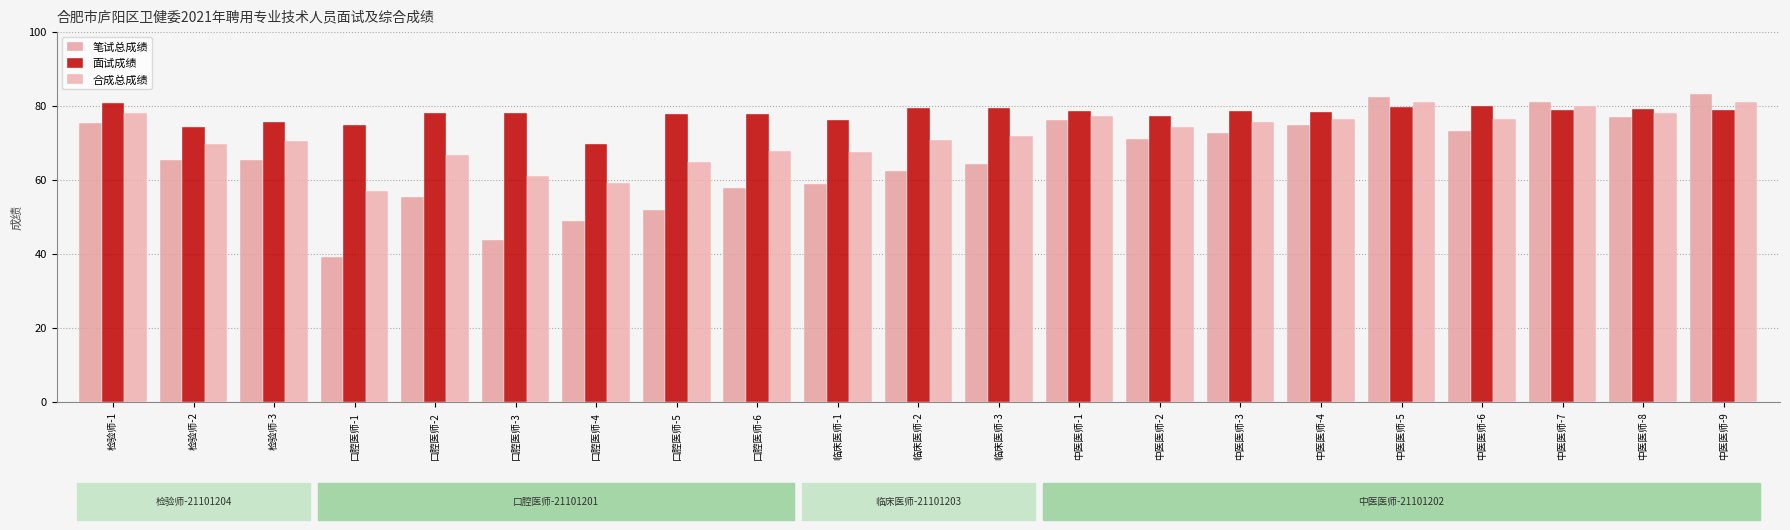

Which series has the largest range (max minus min)?

笔试总成绩